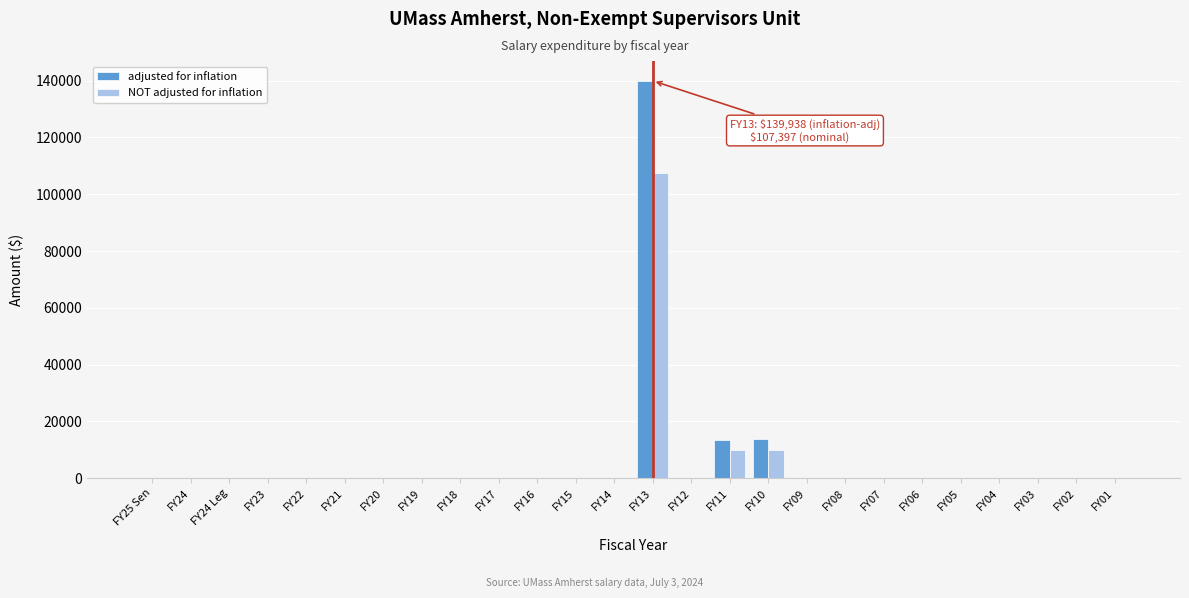

Which series changed the most between FY22 and FY11?

adjusted for inflation